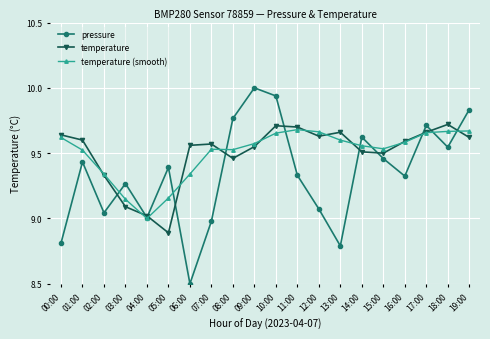

Which series changed the most between 03:00 and 10:00?

pressure